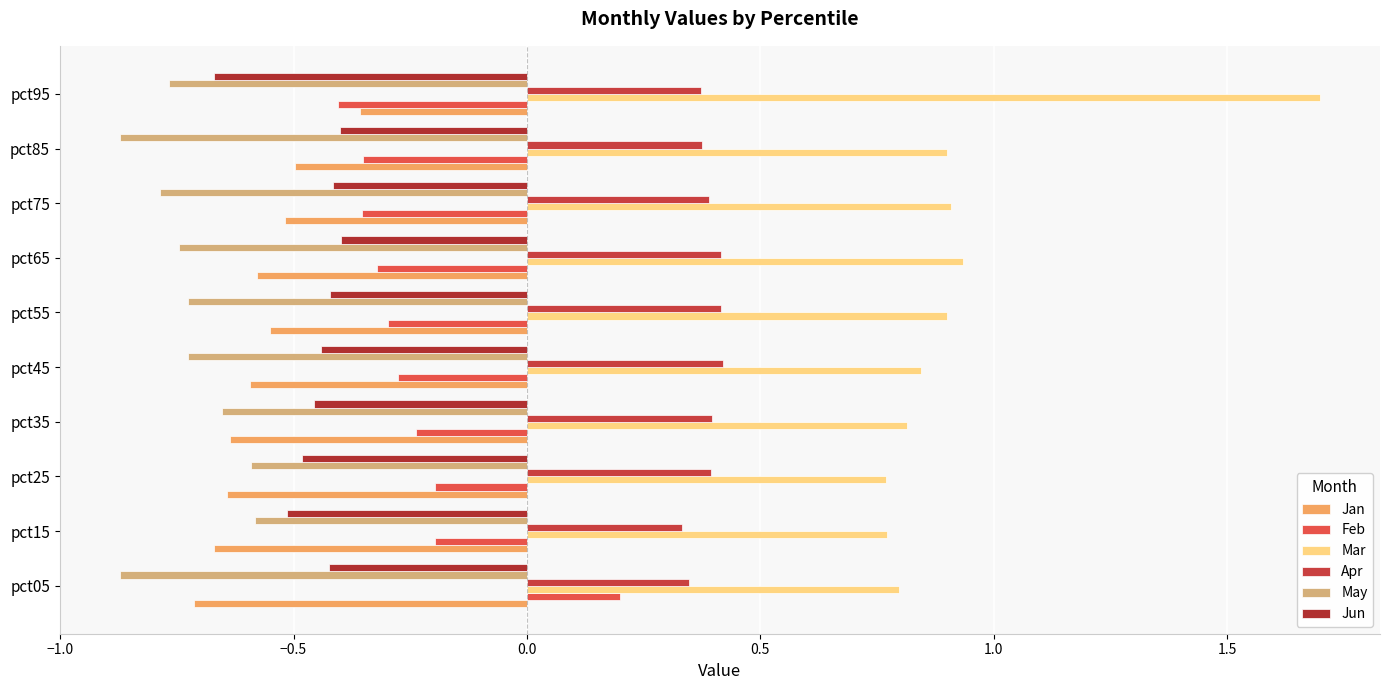

Which series has the largest total across all categories?

Mar